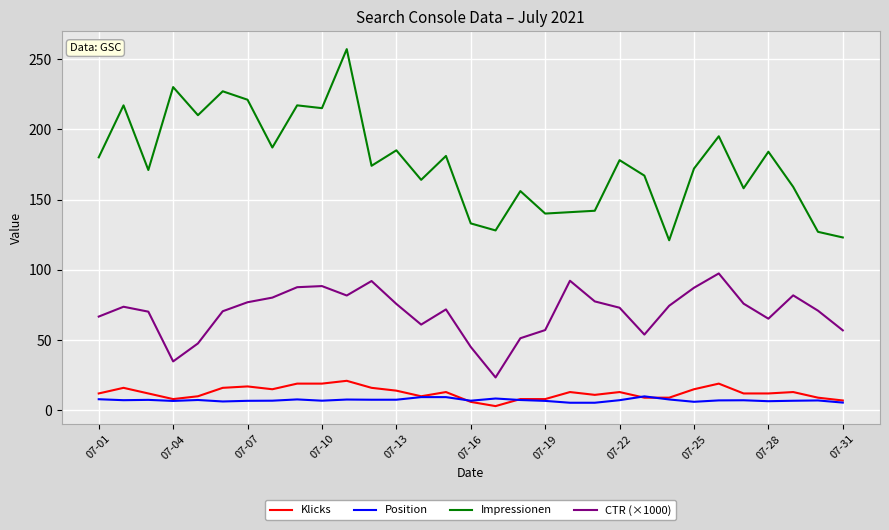

True or false: Impressionen and Position cross at least once.

False